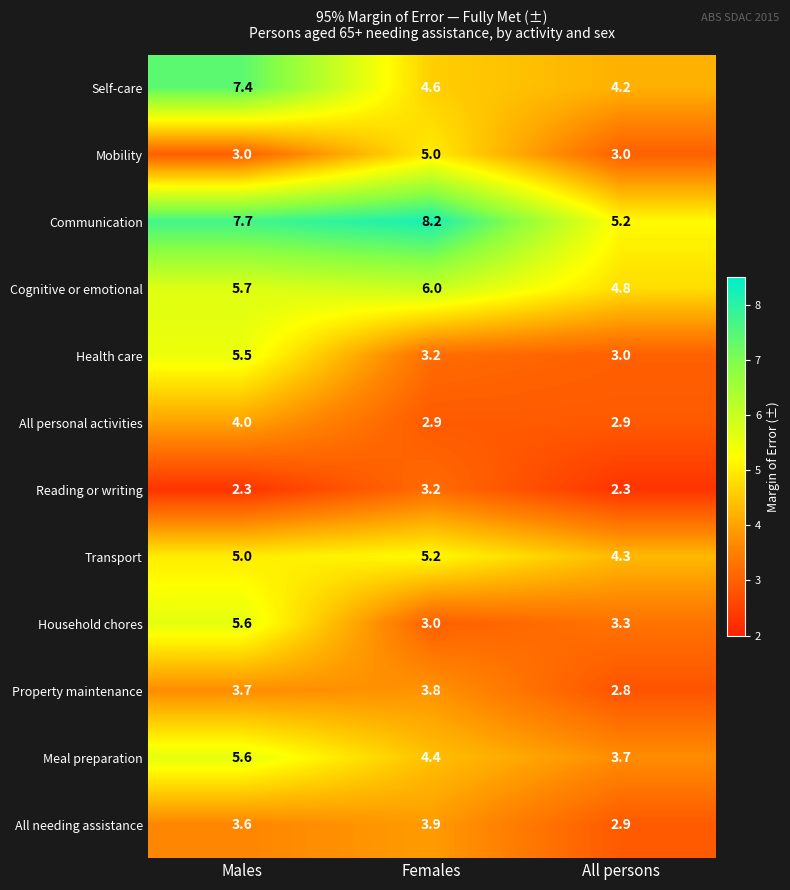

At which category is the sum across all series the highest?

Males